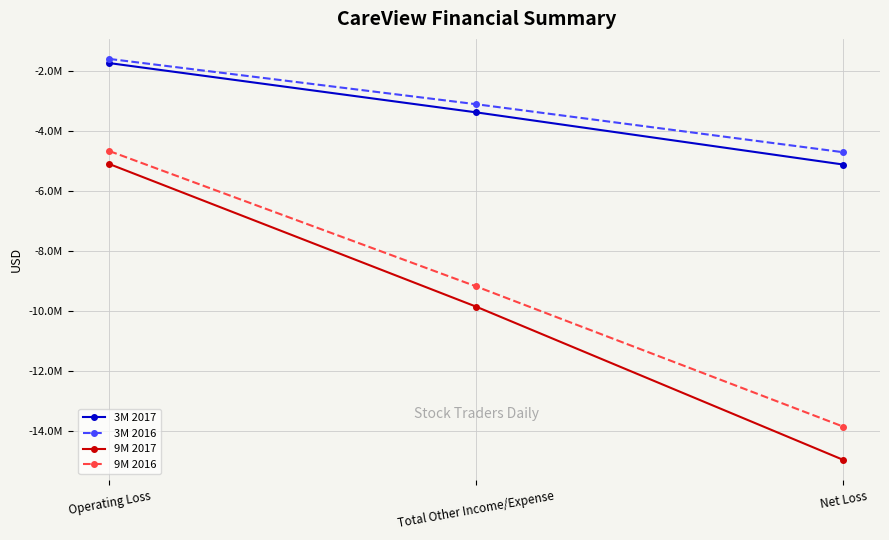

What are all the series names shown in the legend?

3M 2017, 3M 2016, 9M 2017, 9M 2016